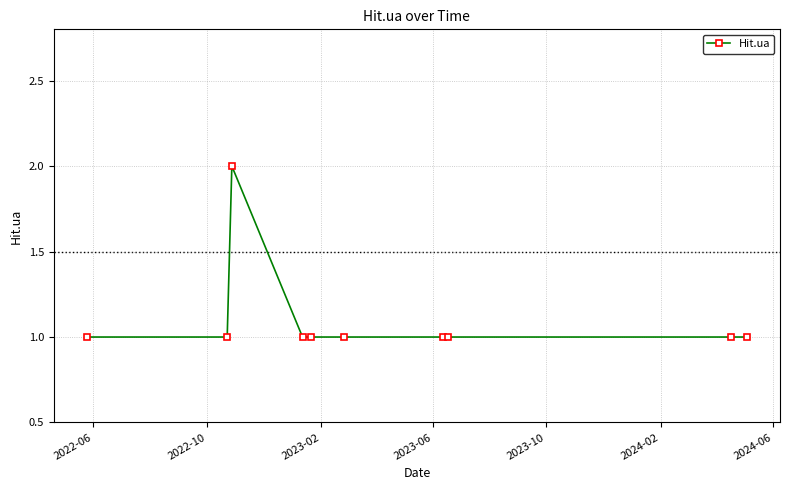

What is the value of the 7th point from the left?

1